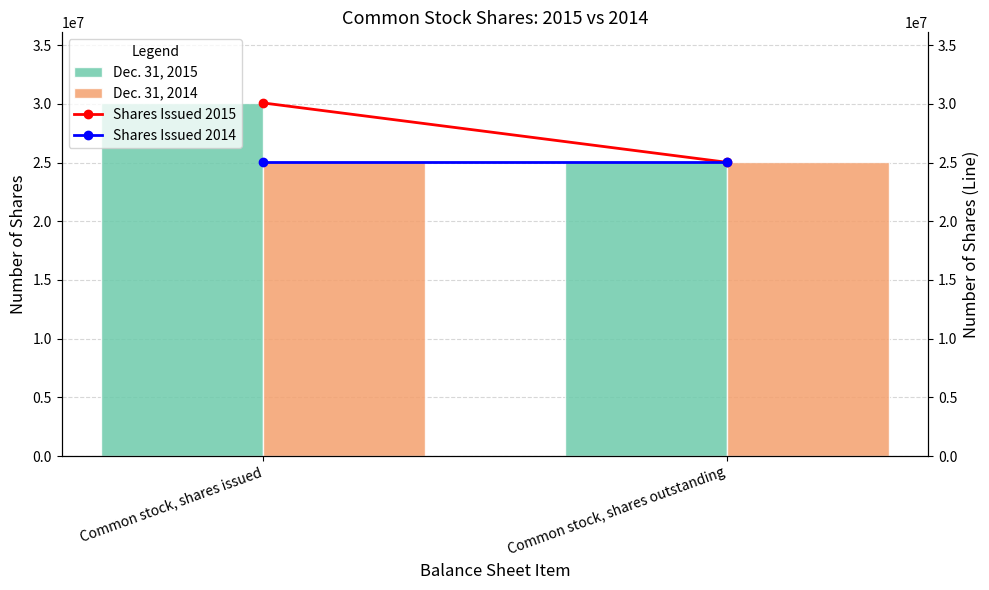

Between Common stock, shares issued and Common stock, shares outstanding, which series saw the biggest shift?

Dec. 31, 2015